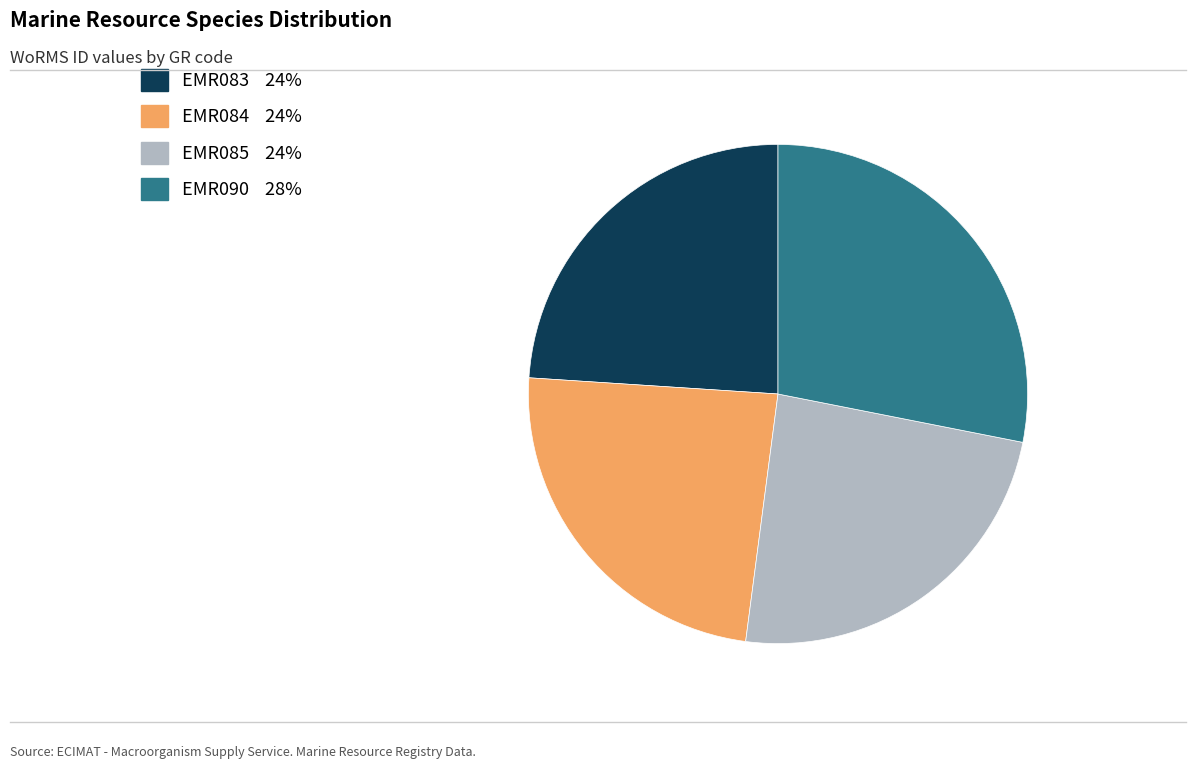

Is the sum of EMR084 and EMR085 greater than half?

No